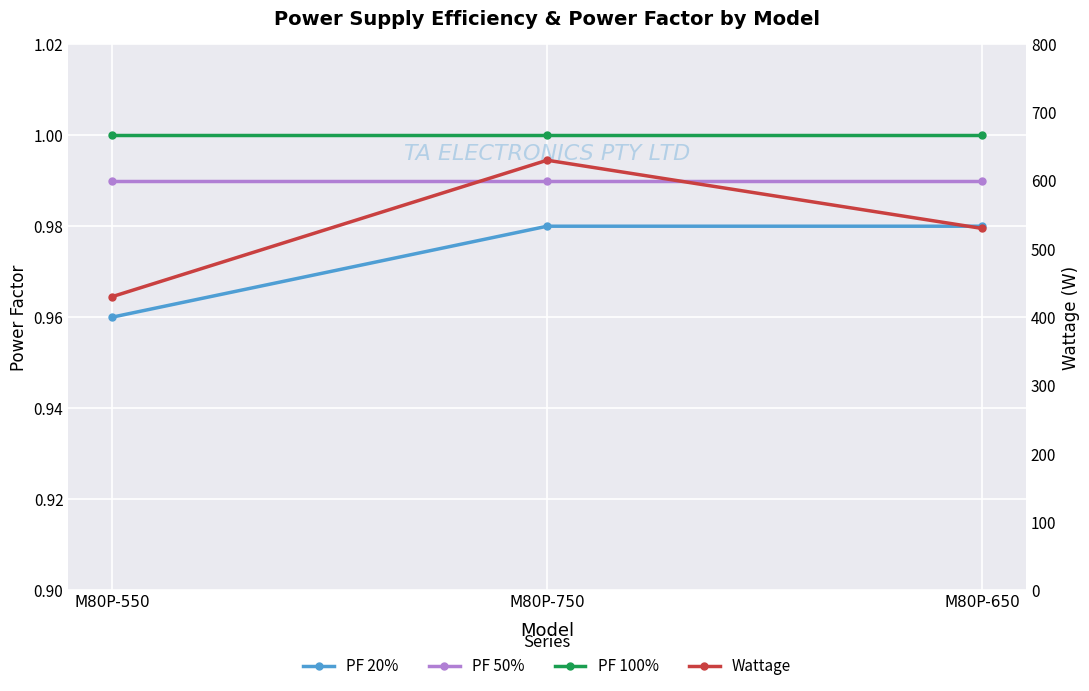

What is the spread (max minus min) of values at M80P-650?

529.0